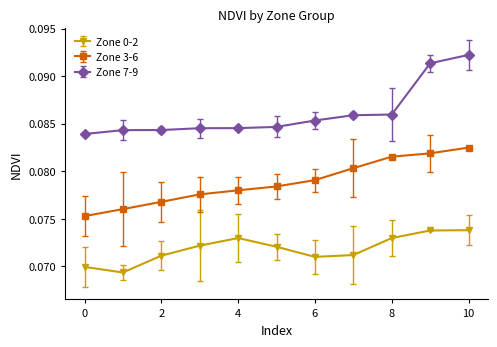

Count the Zone 3-6 values in the range 0 to 1.

11